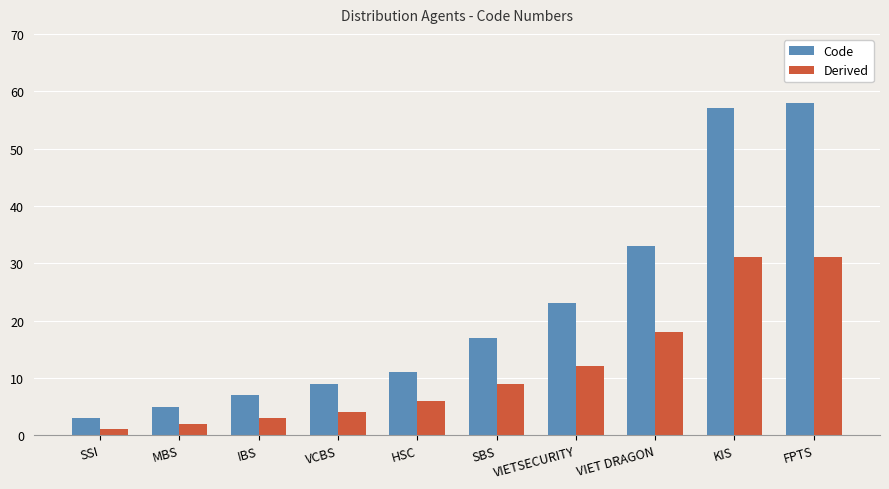

At which label is Derived closest to 16?

VIET DRAGON